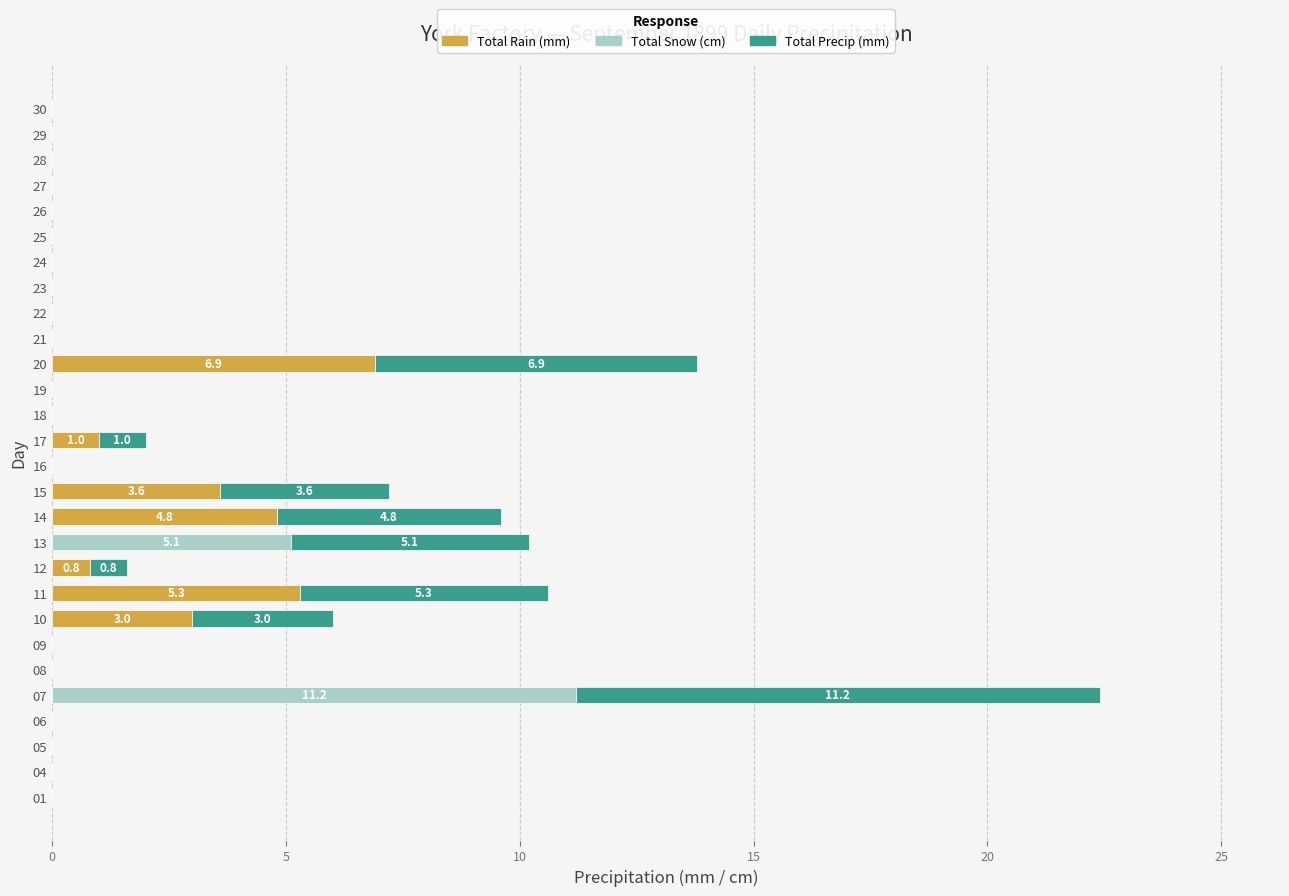

True or false: Total Rain (mm) has a value of 0.8 at 12.

True